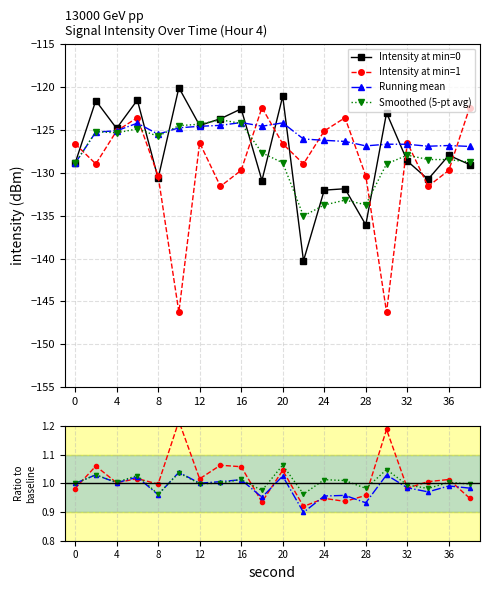

What are all the series names shown in the legend?

Intensity at min=0, Intensity at min=1, Running mean, Smoothed (5-pt avg)